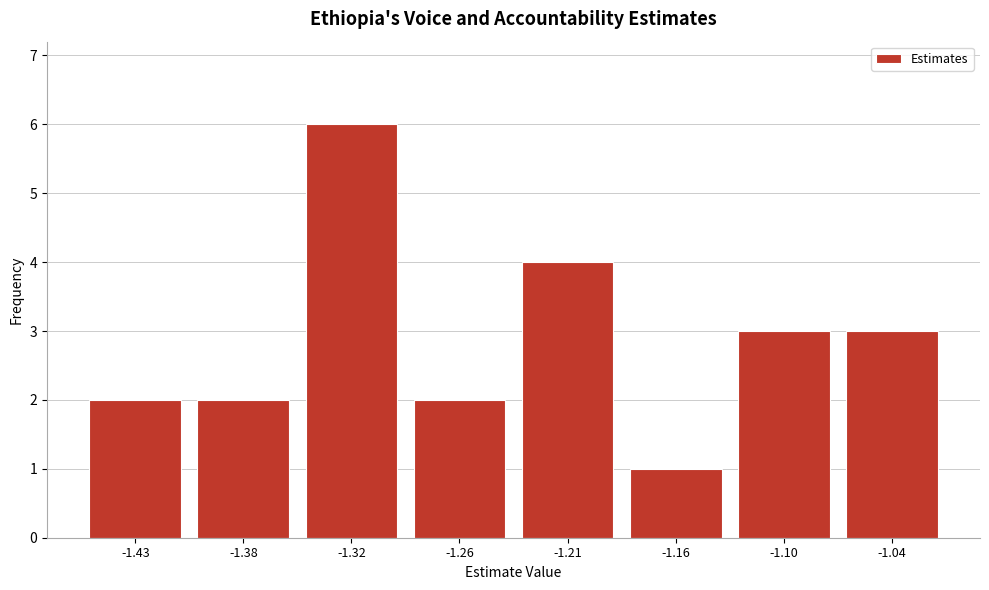

Reading left to right, transcribe all the data shown in this chart.

2	2	6	2	4	1	3	3